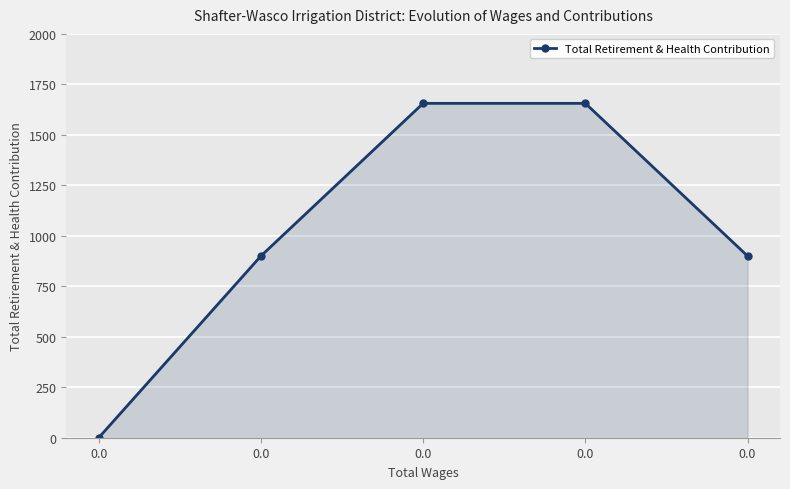

What is the average value?

1022